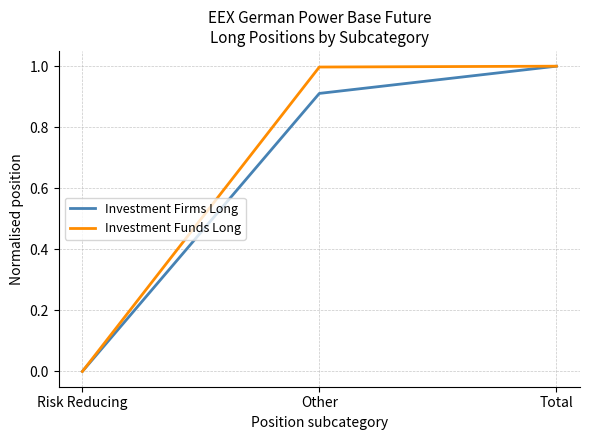

What is the sum of all Investment Funds Long values?

2.0